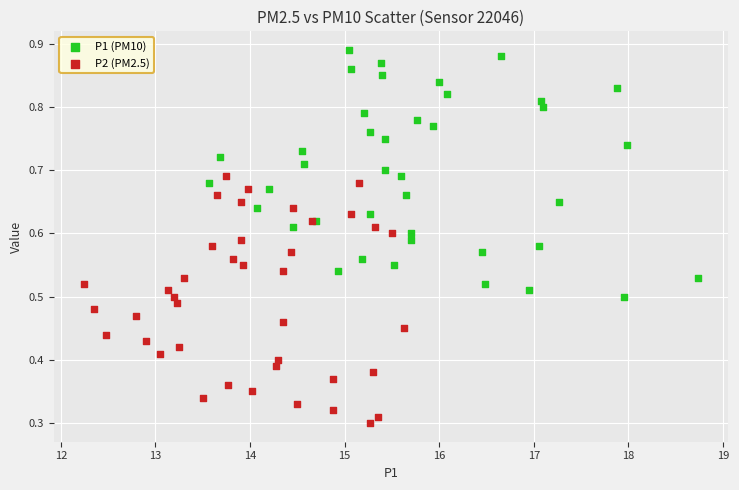

Which series reaches the maximum Y coordinate?

P1 (PM10)